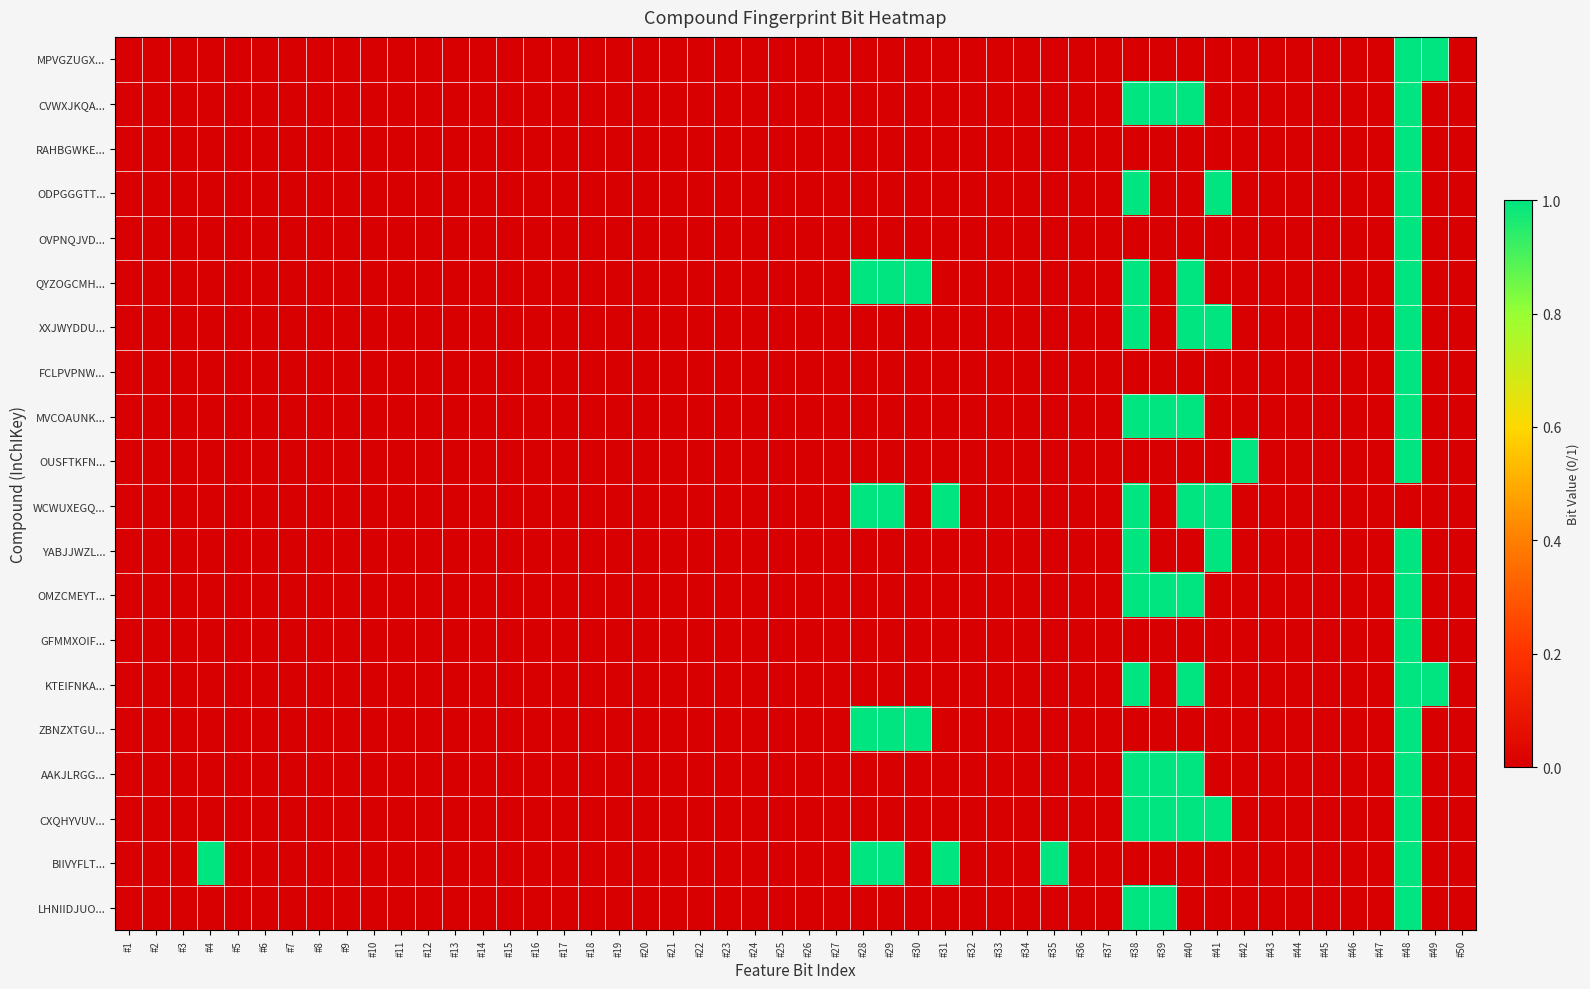

Rank the series by their maximum value, from lowest to highest.

MPVGZUGXCQEXTM-UHFFFAOYSA-N, CVWXJKQAOSCOAB-UHFFFAOYSA-N, RAHBGWKEPAQNFF-UHFFFAOYSA-N, ODPGGGTTYSGTGO-UHFFFAOYSA-N, OVPNQJVDAFNBDN-UHFFFAOYSA-N, QYZOGCMHVIGURT-UHFFFAOYSA-N, XXJWYDDUDKYVKI-UHFFFAOYSA-N, FCLPVPNWFDOVKL-DQSJHHFOSA-N, MVCOAUNKQVWQHZ-UHFFFAOYSA-N, OUSFTKFNBAZUKL-UHFFFAOYSA-N, WCWUXEGQKLTGDX-NSHDSACASA-N, YABJJWZLRMPFSI-UHFFFAOYSA-N, OMZCMEYTWSXEPZ-UHFFFAOYSA-N, GFMMXOIFOQCCGU-UHFFFAOYSA-N, KTEIFNKAUNYNJU-GFCCVEGCSA-N, ZBNZXTGUTAYRHI-UHFFFAOYSA-N, AAKJLRGGTJKAMG-UHFFFAOYSA-N, CXQHYVUVSFXTMY-UHFFFAOYSA-N, LHNIIDJUOCFXAP-UHFFFAOYSA-N, BIIVYFLTOXDAOV-YVEFUNNKSA-N